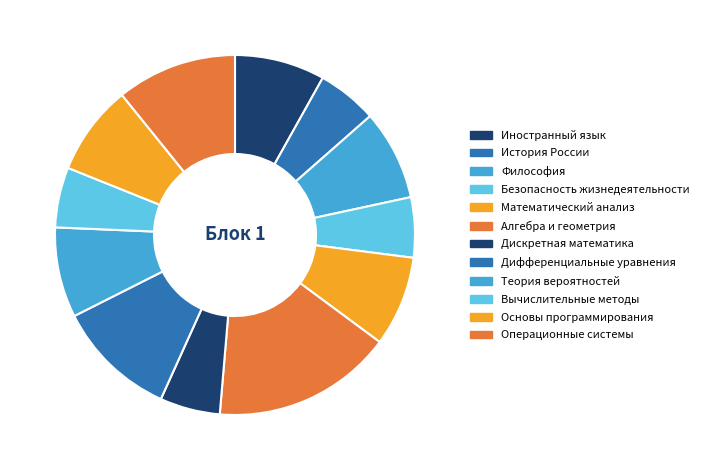

How many segments does this pie chart have?

12